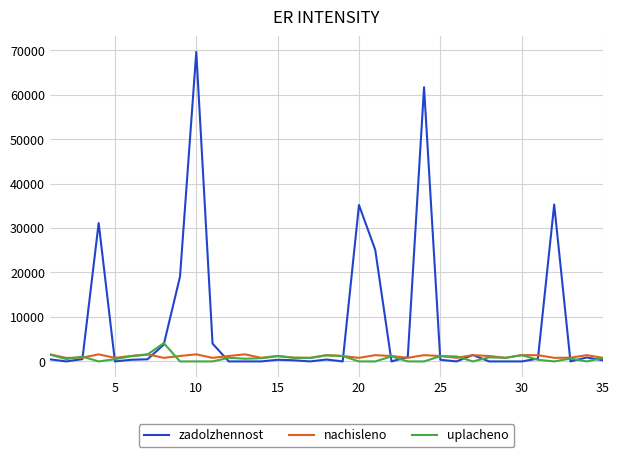

Which series has the largest total across all categories?

zadolzhennost